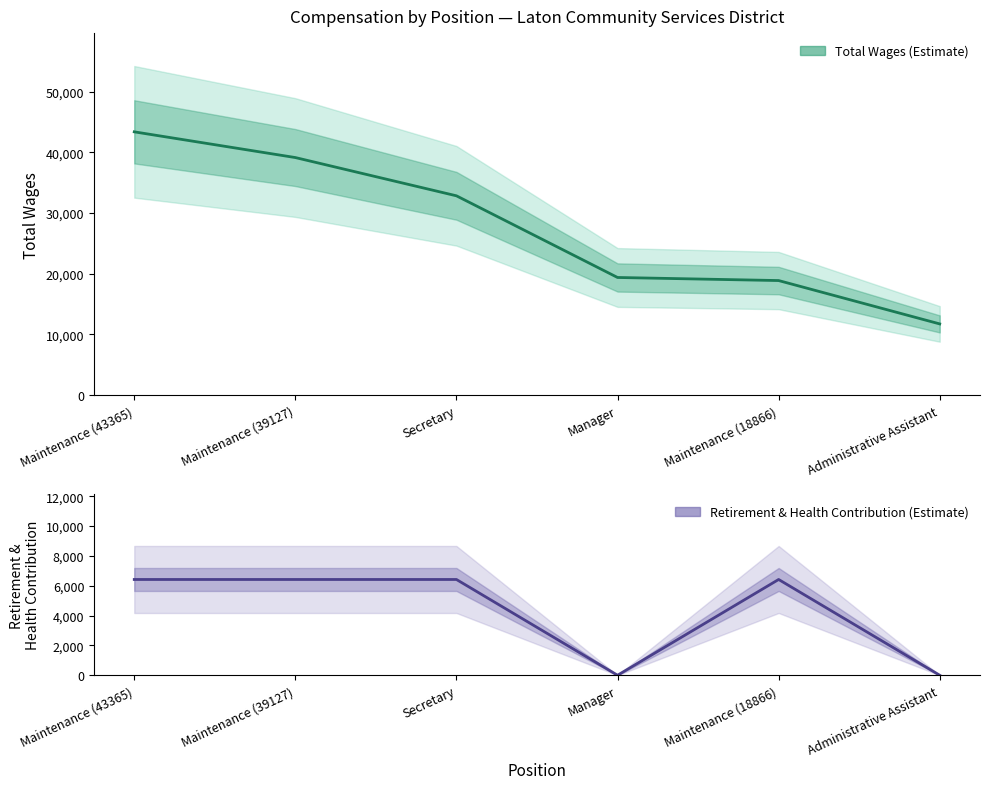

The Total Wages series shows 6094 at Administrative Assistant. True or false?

False